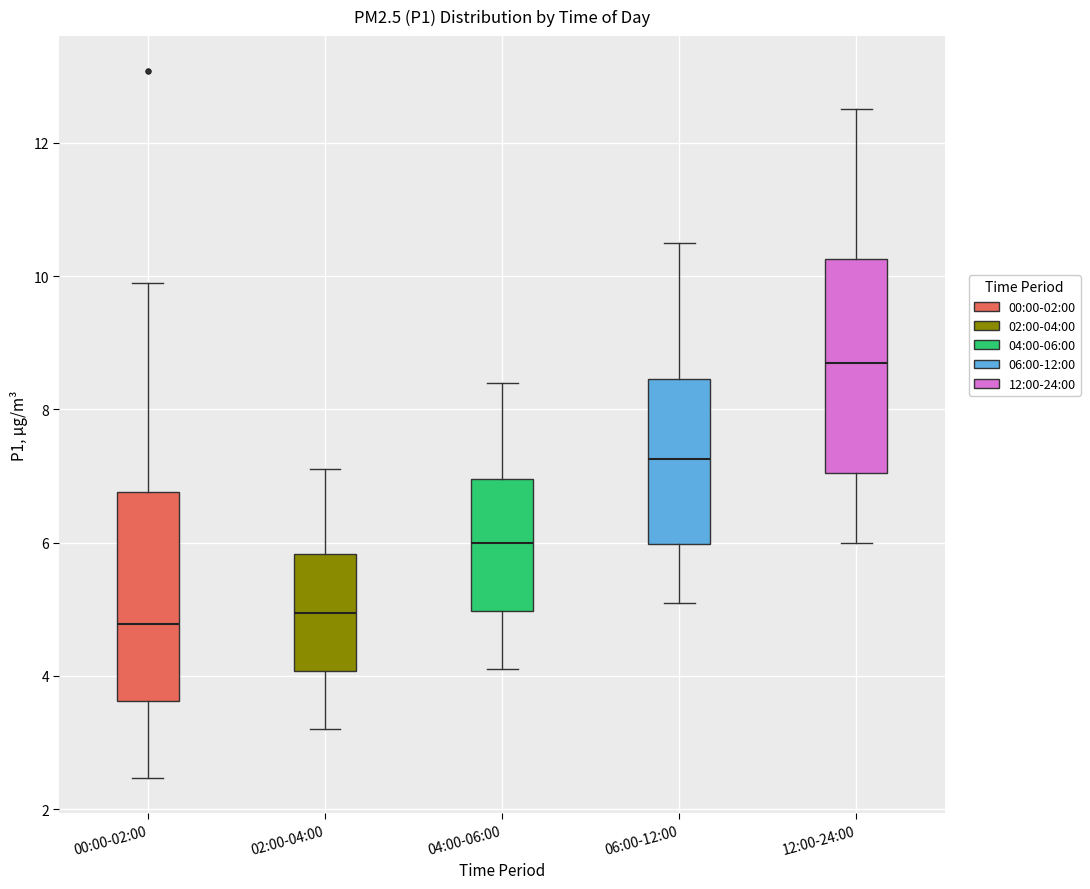

Reading left to right, read every box against the y-axis: the position of its median line, the range the box covers, and the ends of its whiskers. The values are not printed on the chart, so give them approximately, as read against the axis.

00:00-02:00: median 4.8, box 3.6 to 6.8, whiskers 2.4 to 10.0
02:00-04:00: median 5.0, box 4.0 to 5.8, whiskers 3.2 to 7.2
04:00-06:00: median 6.0, box 5.0 to 7.0, whiskers 4.2 to 8.4
06:00-12:00: median 7.2, box 6.0 to 8.4, whiskers 5.2 to 10.6
12:00-24:00: median 8.8, box 7.0 to 10.2, whiskers 6.0 to 12.6